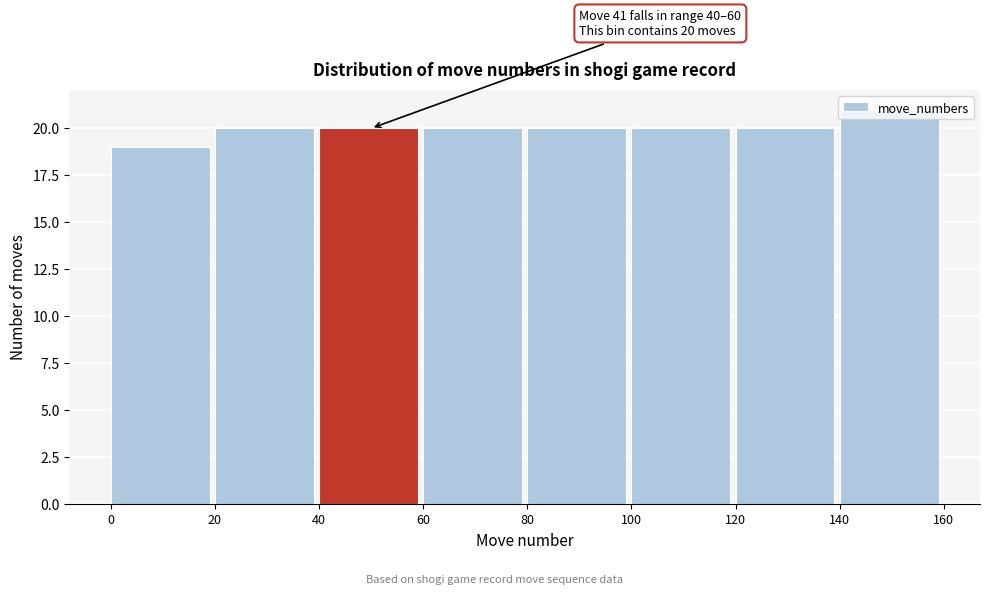

Which range on the x-axis has the tallest bar?

140 to 160